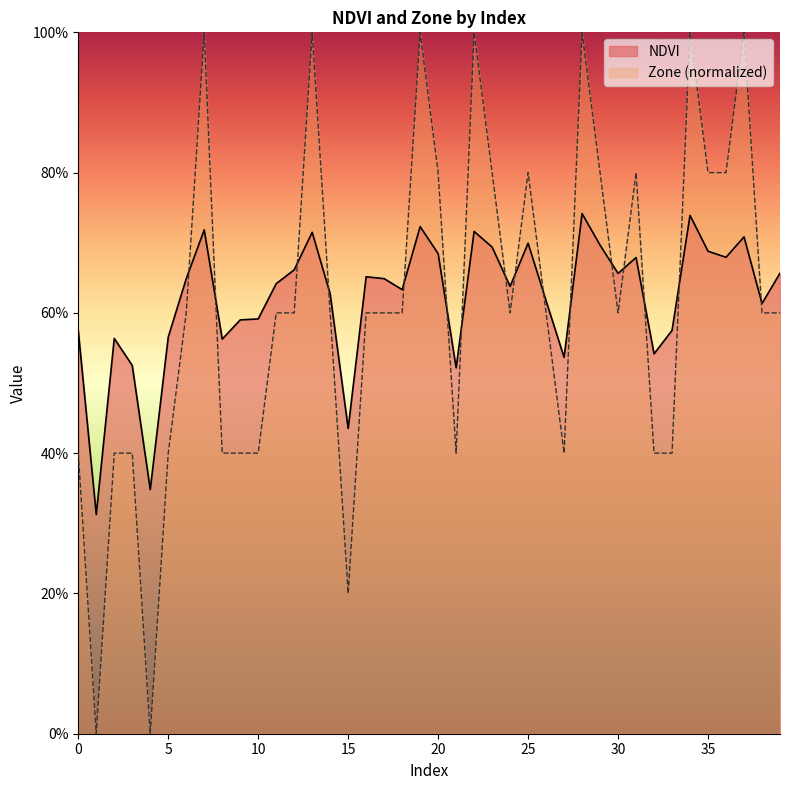

Does the chart have visible grid lines?

No